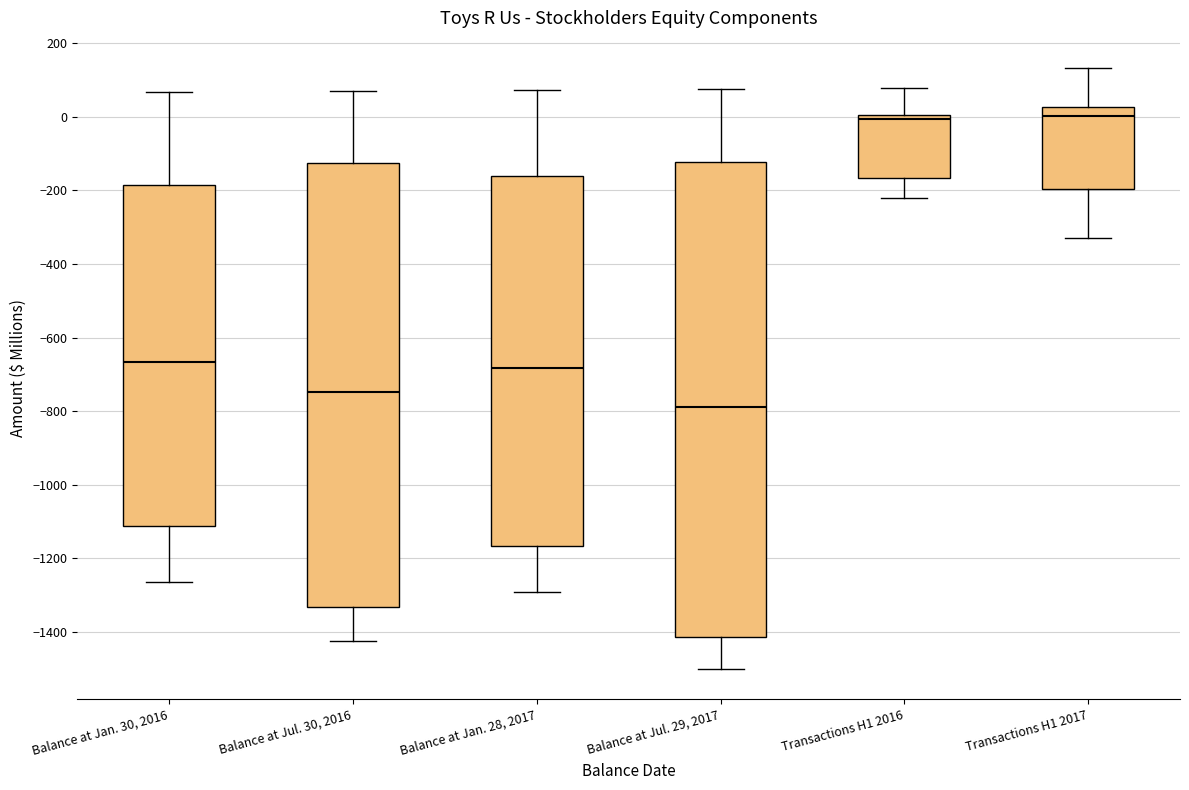

Which box's median line is the lowest?

Balance at Jul. 29, 2017